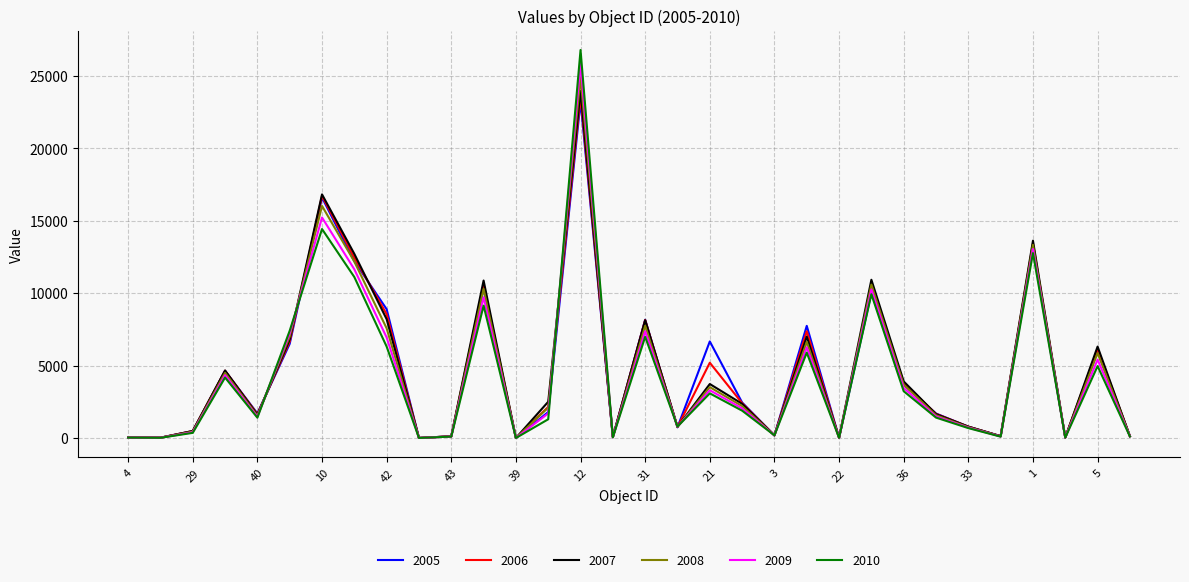

Which series has the widest spread of values?

2010